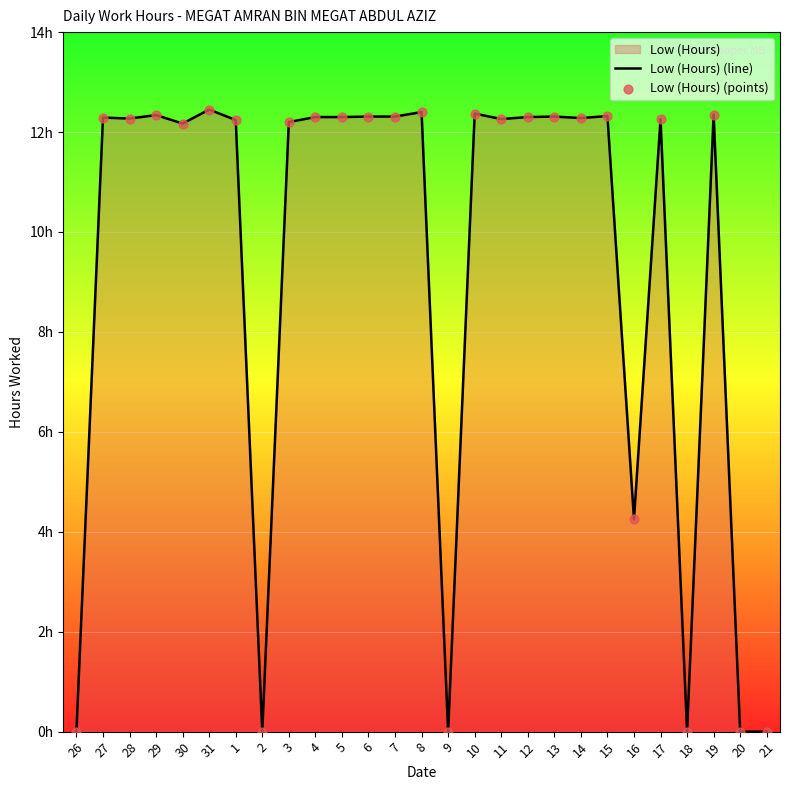

Which series contains the lowest Y value?

Low (Hours) (line)